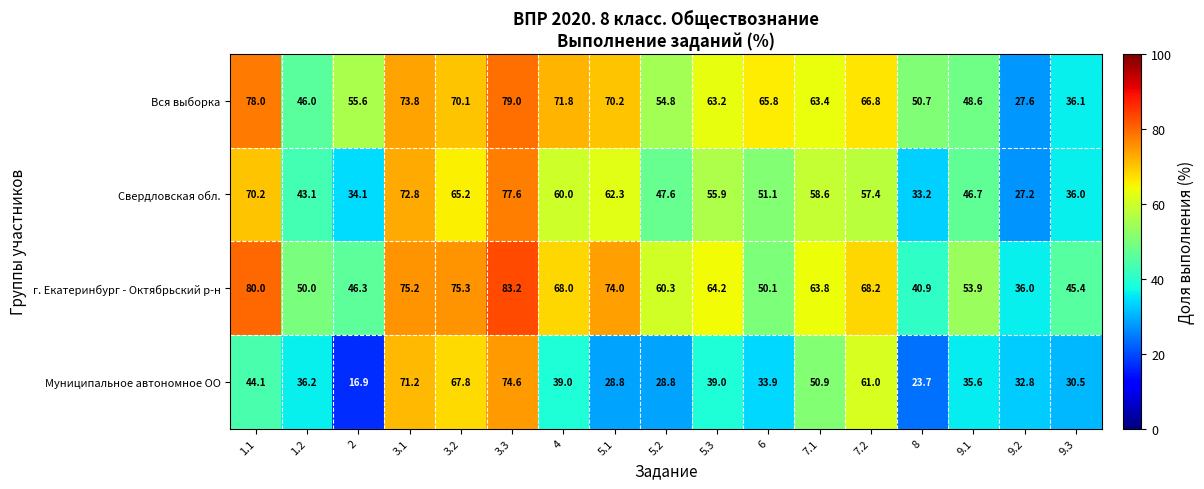

Which category has the highest value across all series?

3.3